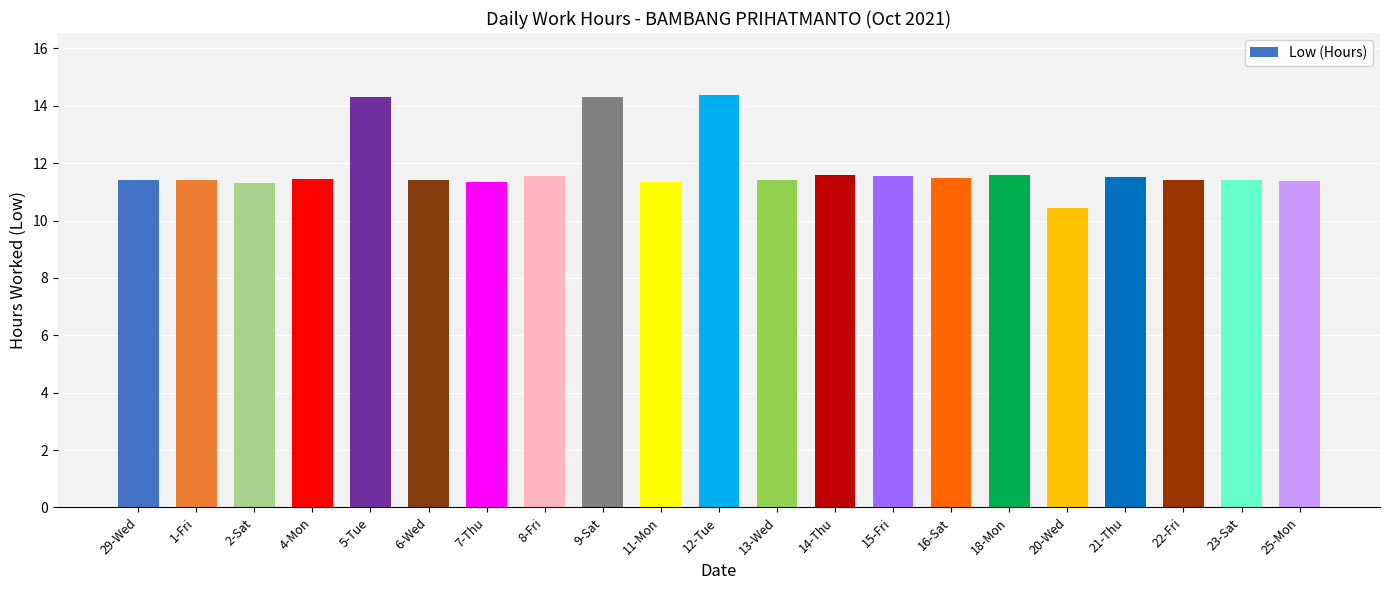

Which category has the lowest value across all series?

20-Wed